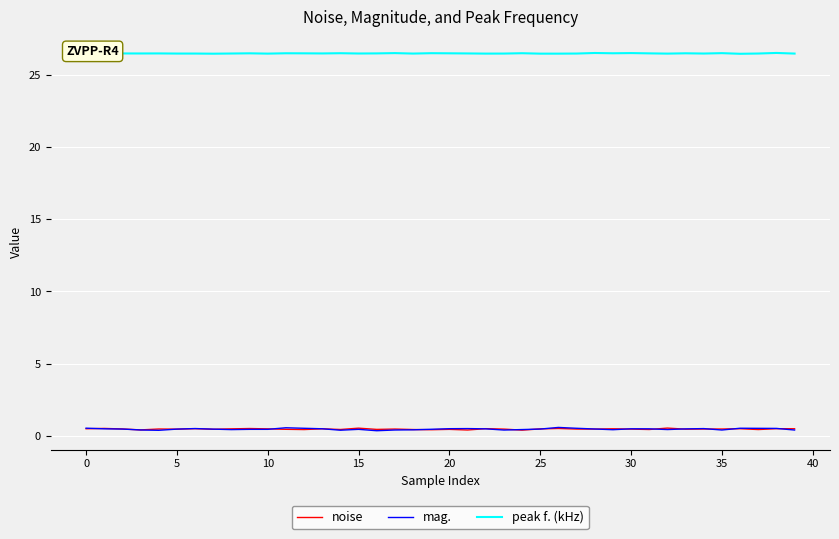

What is the highest value of the mag. series?

0.6